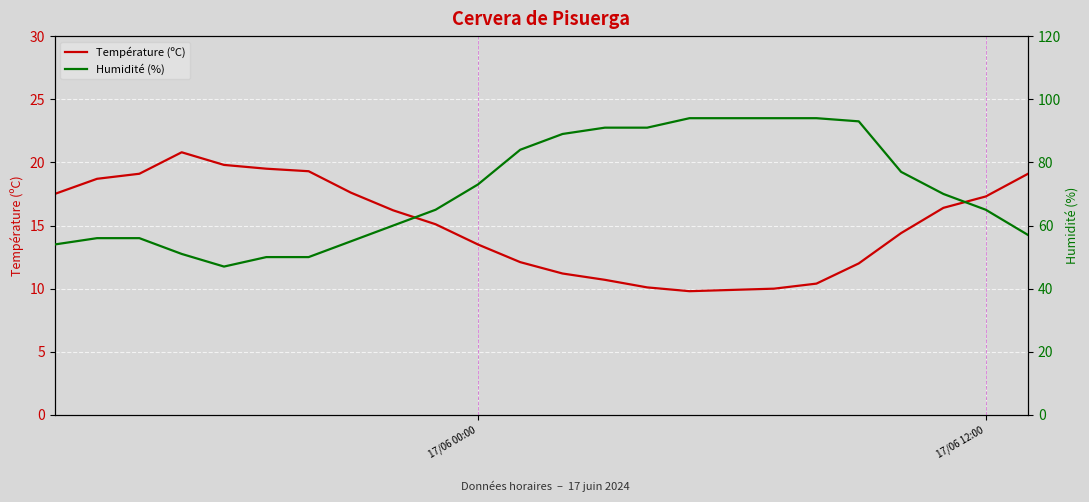

What is the maximum value for Température (ºC)?

20.8